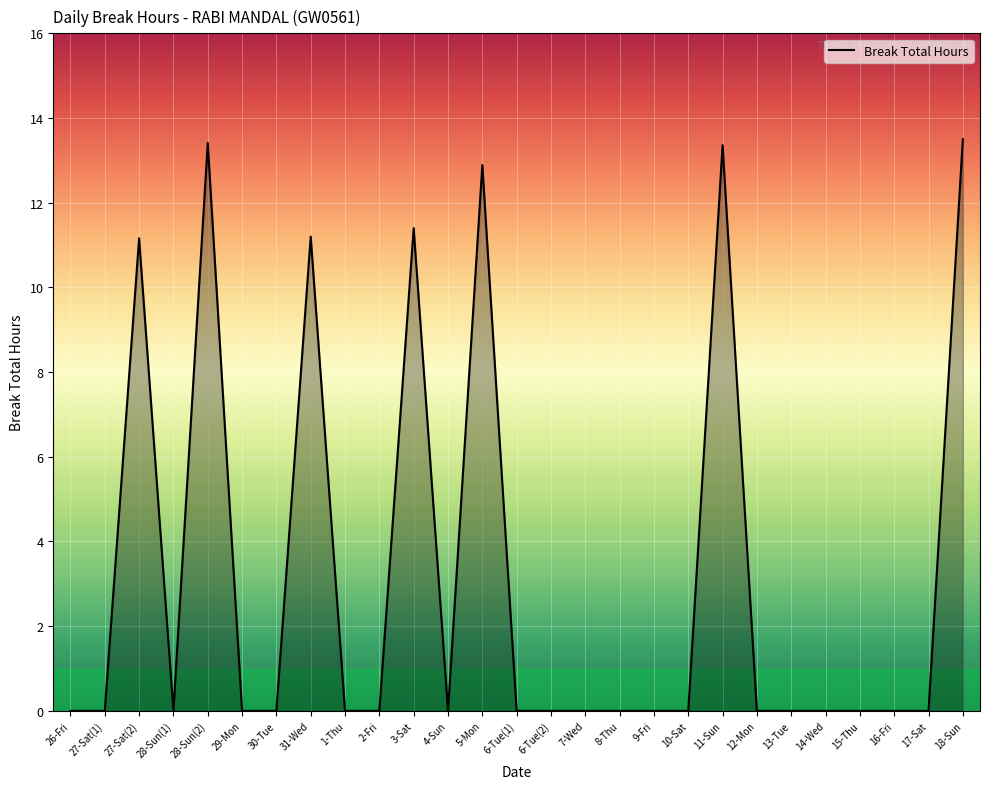

True or false: the data has more than 2 interior local peaks.

True